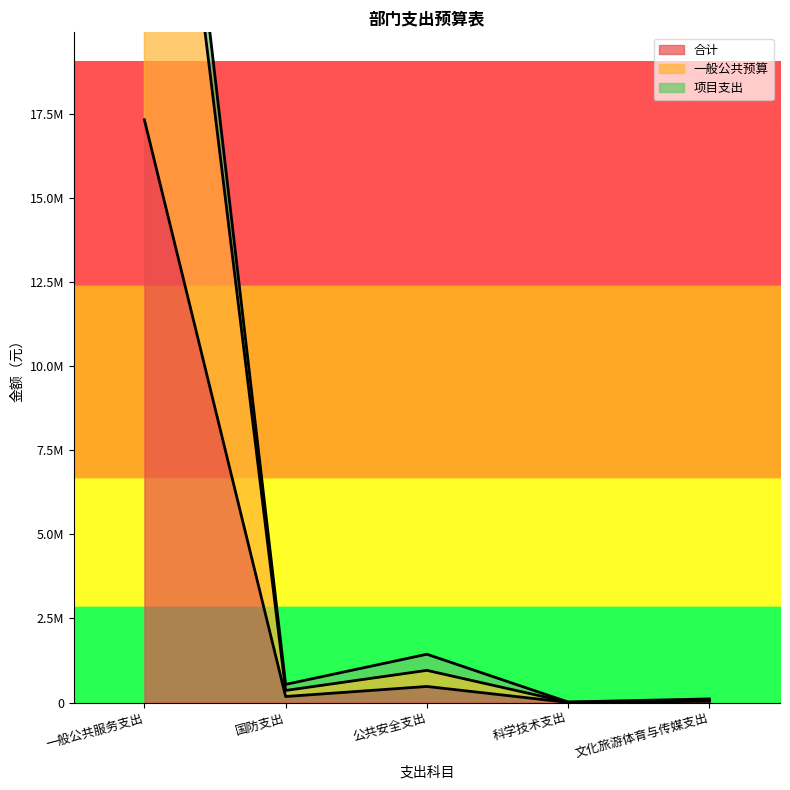

True or false: 项目支出 has more than 2 interior local peaks.

False